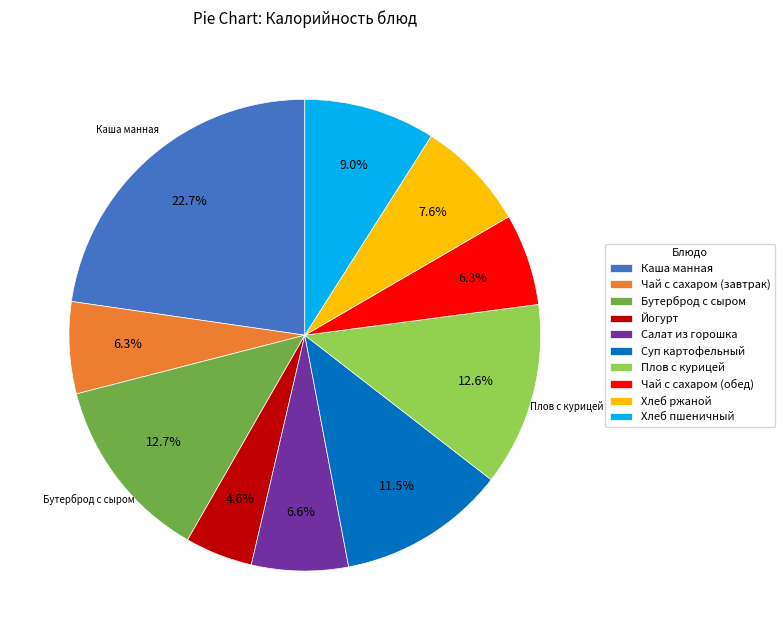

Does Суп картофельный account for over 50% of the chart?

No